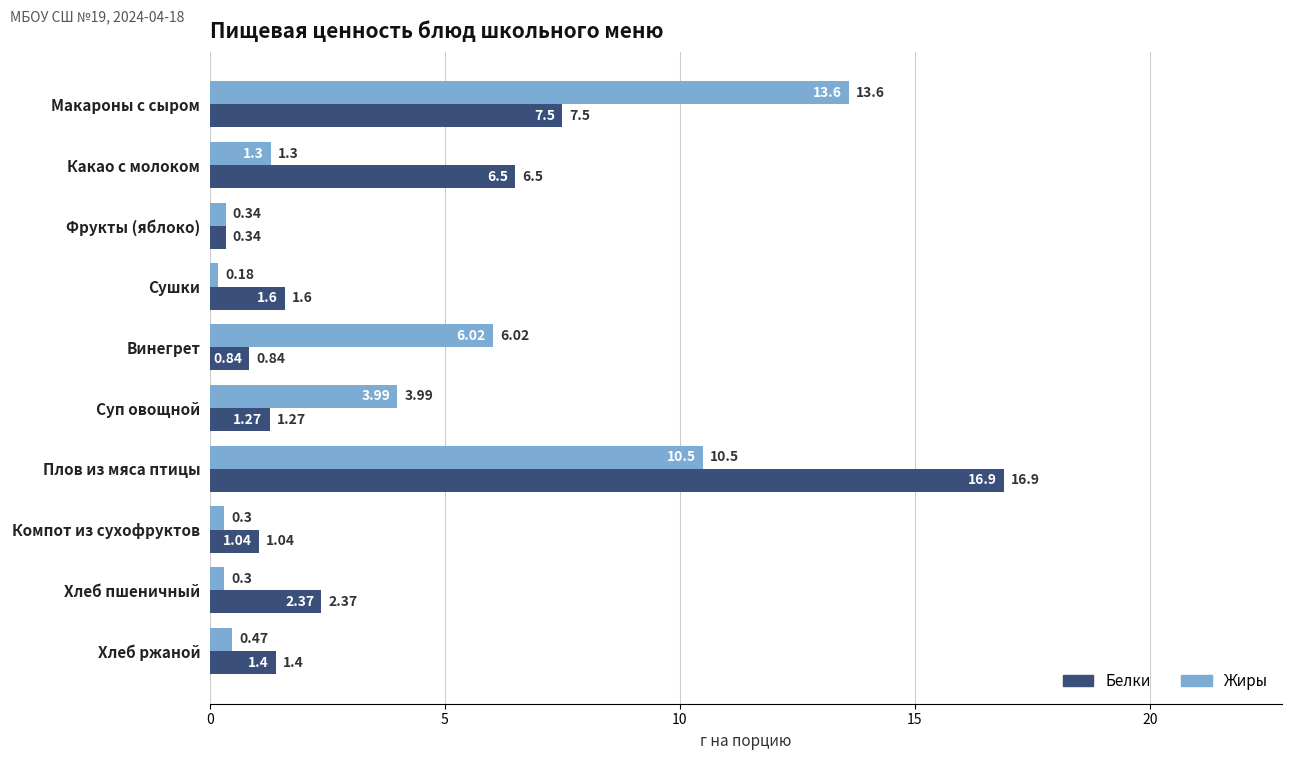

At which category is the sum across all series the highest?

Плов из мяса птицы